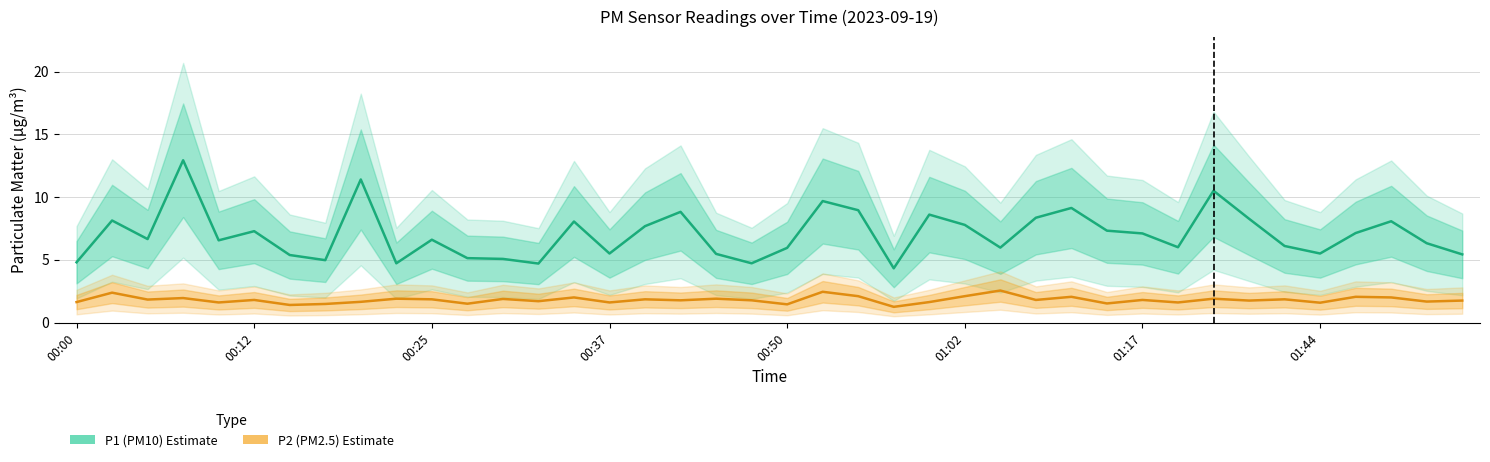

True or false: P1 (PM10) has a value of 7.7 at 16.

True